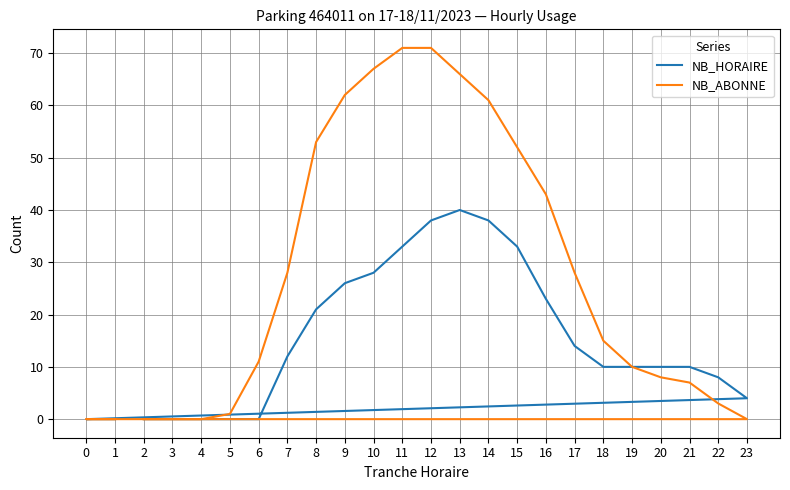

What is the sum of the NB_HORAIRE values at 16 and 19?

33